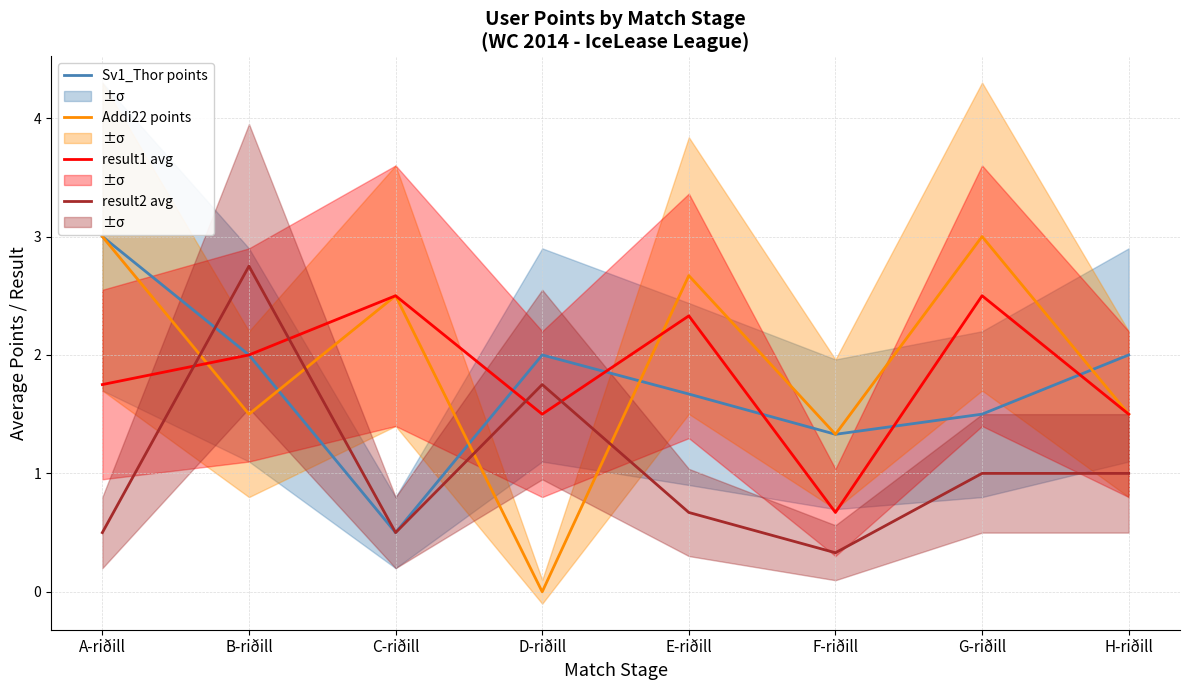

Where is Addi22 points nearest to the value 1?

F-riðill